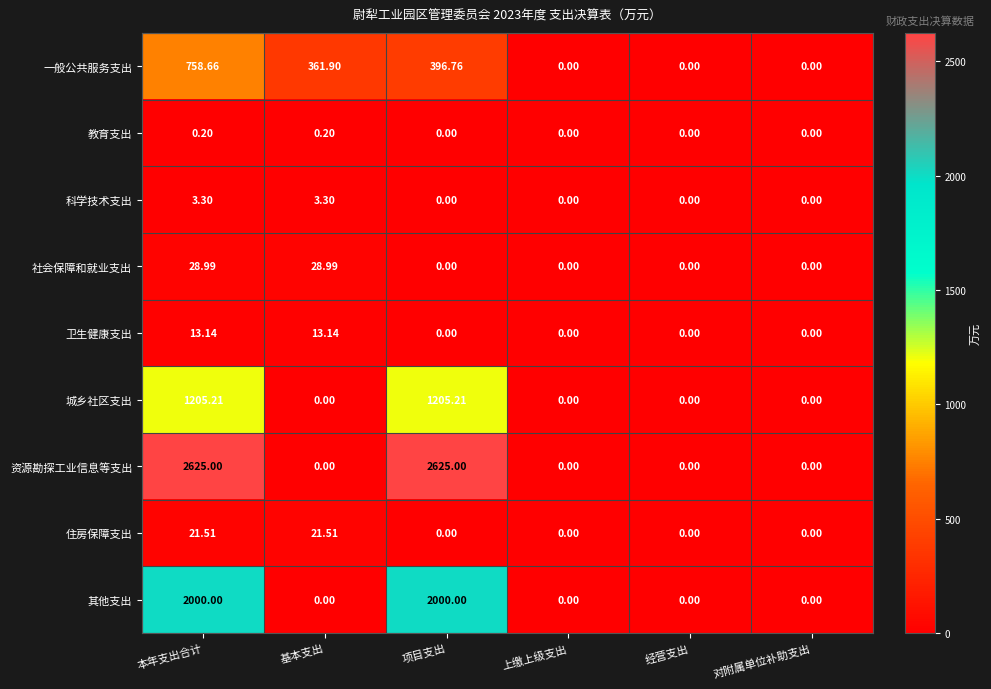

Count the number of categories in the chart.

6